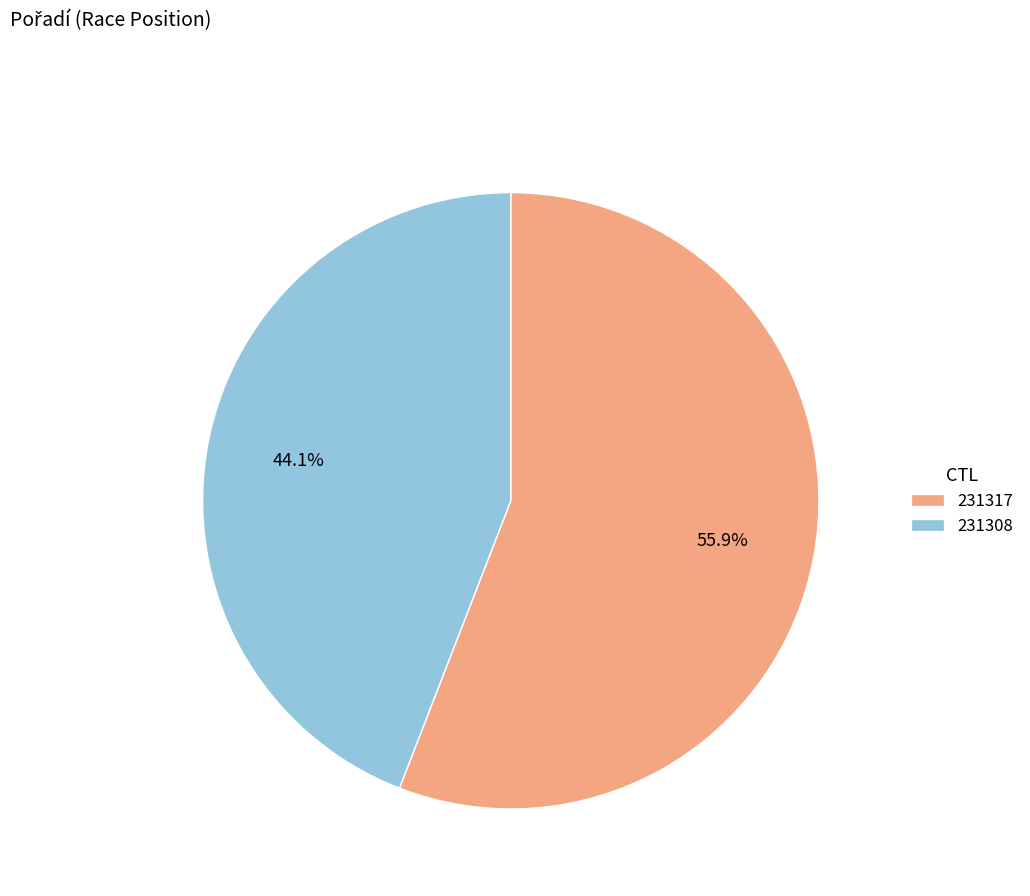

Is it true that 231317 is 56% of the pie?

True